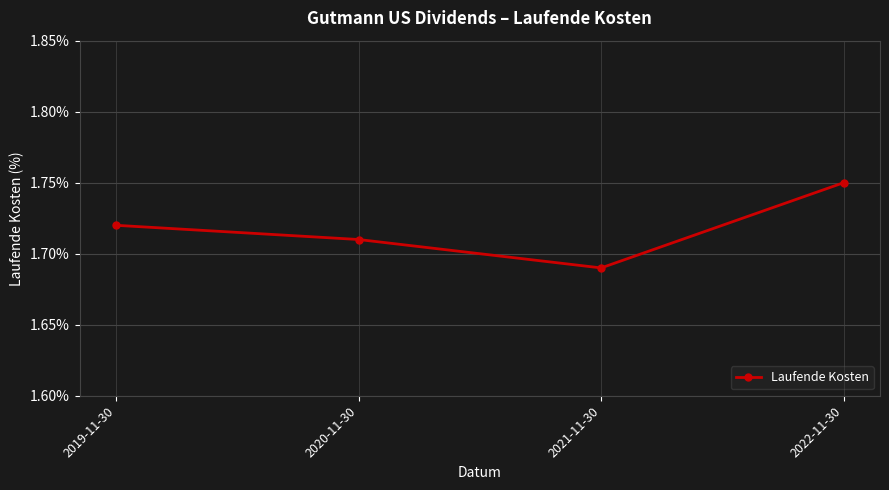

How many values are between 1 and 2?

4